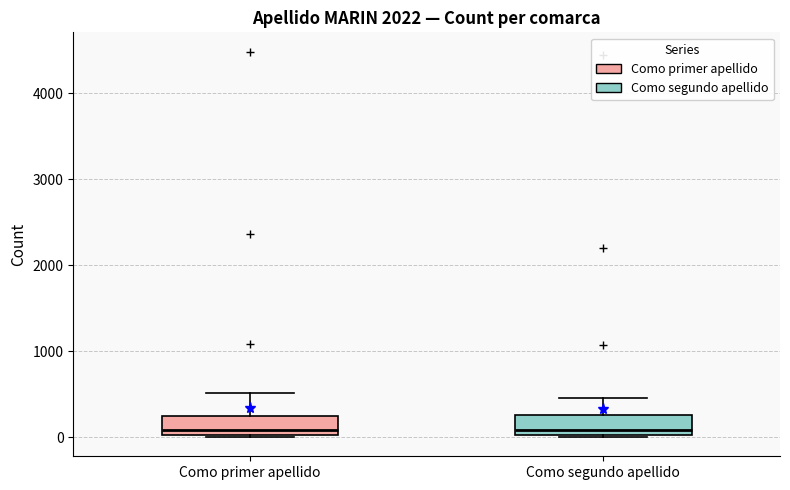

Reading left to right, transcribe this box plot: for each box, give where its median line is, the range the box spans, and where its two whiskers end, as read against the y-axis. The values are not printed on the chart, so give them approximately, as read against the axis.

Como primer apellido: median 100, box 0 to 200, whiskers 0 to 500
Como segundo apellido: median 100, box 0 to 300, whiskers 0 to 500